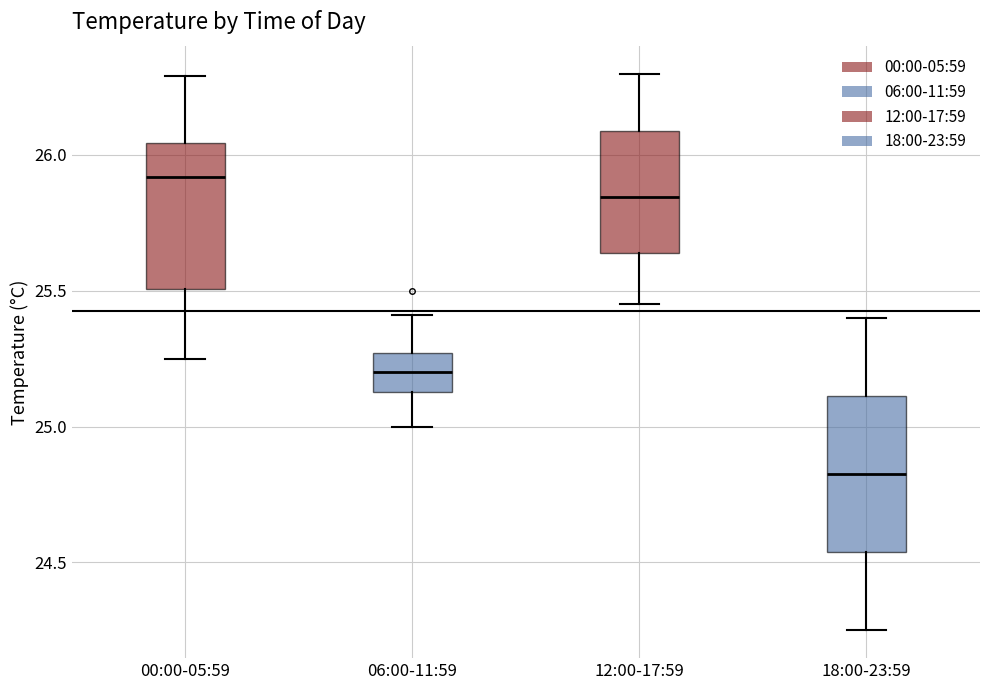

Which box has the lowest median line?

18:00-23:59